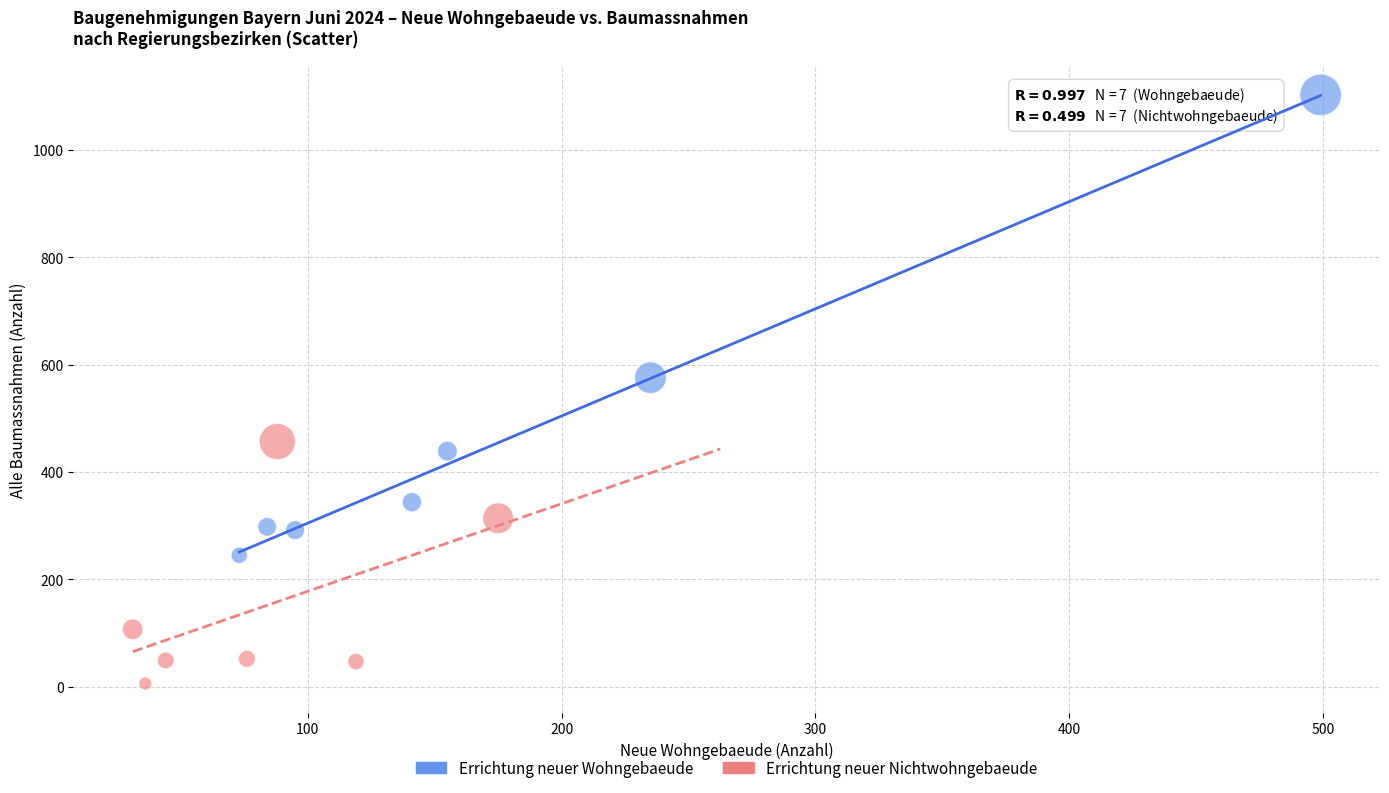

Which series has the largest Y range (max minus min)?

Errichtung neuer Wohngebaeude